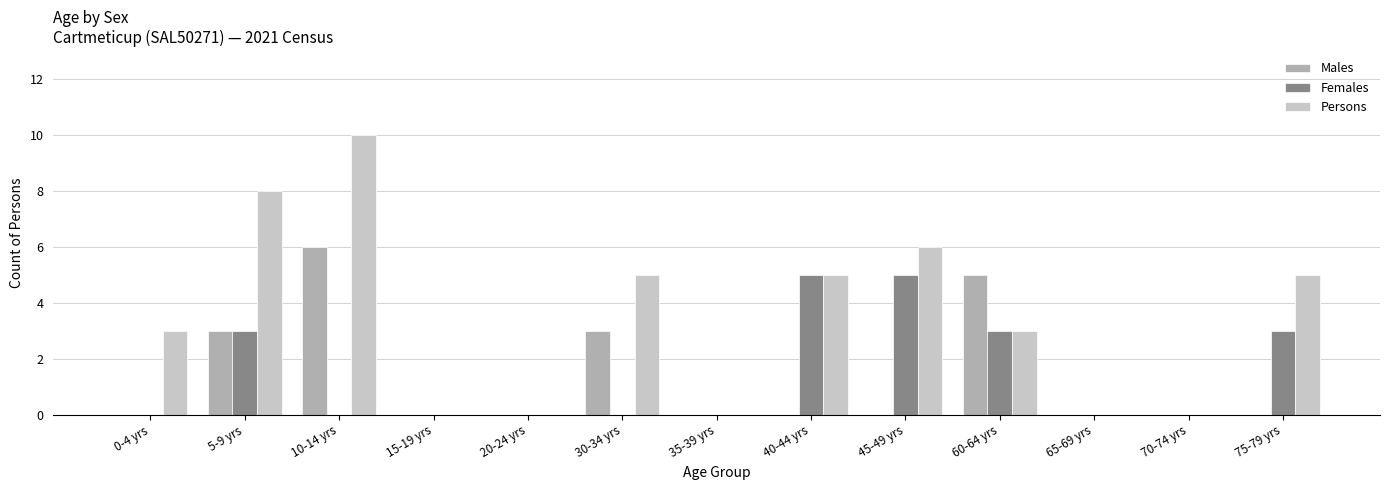

How many groups of bars are there?

13